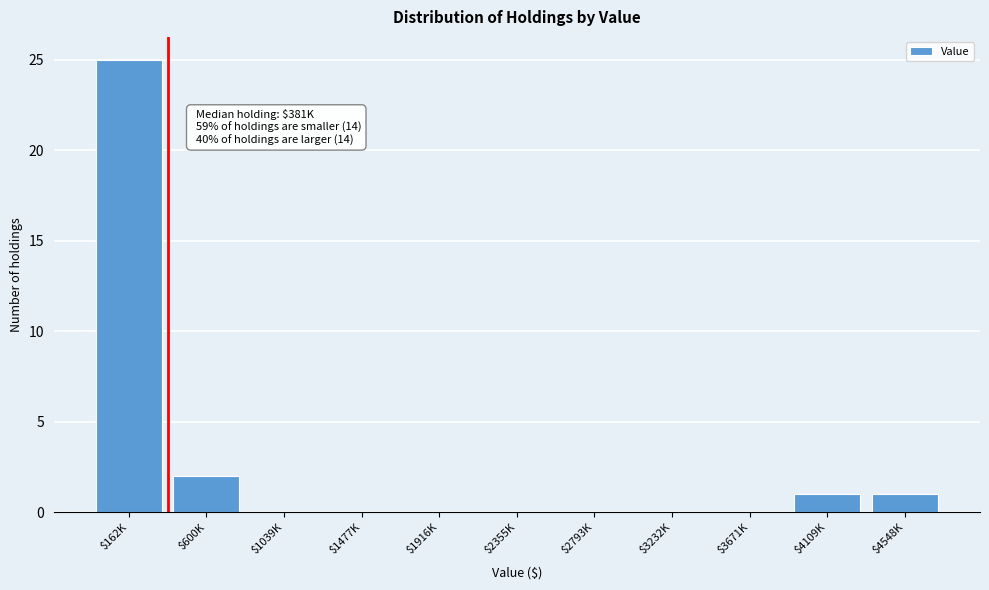

What is the greatest value displayed?

25